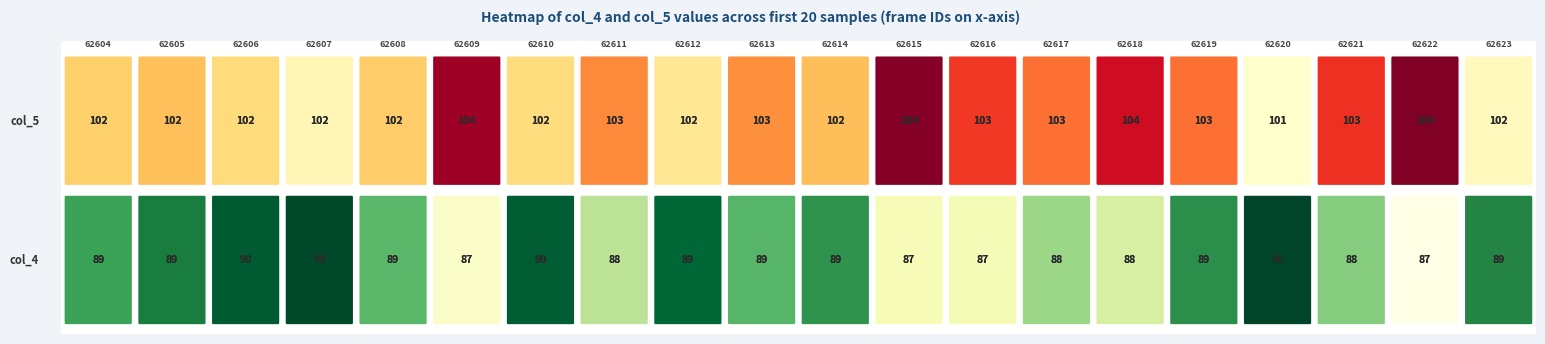

Rank the series by their average value, from lowest to highest.

col_4 (row ~8928), col_5 (row ~10268)